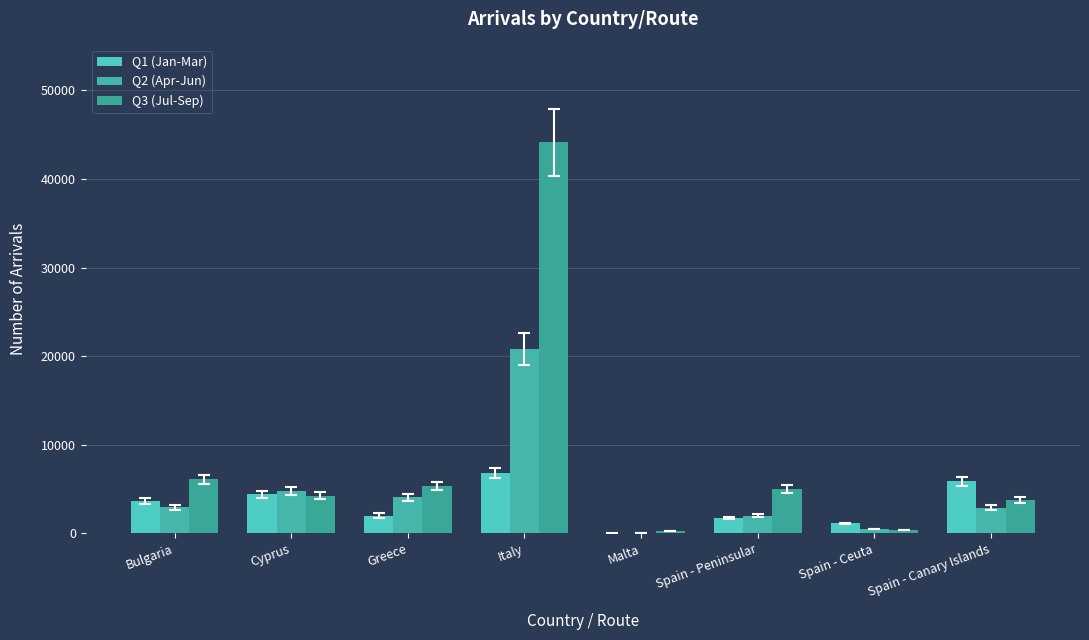

List the series in order of their overall mean, lowest first.

Q1 (Jan-Mar), Q2 (Apr-Jun), Q3 (Jul-Sep)